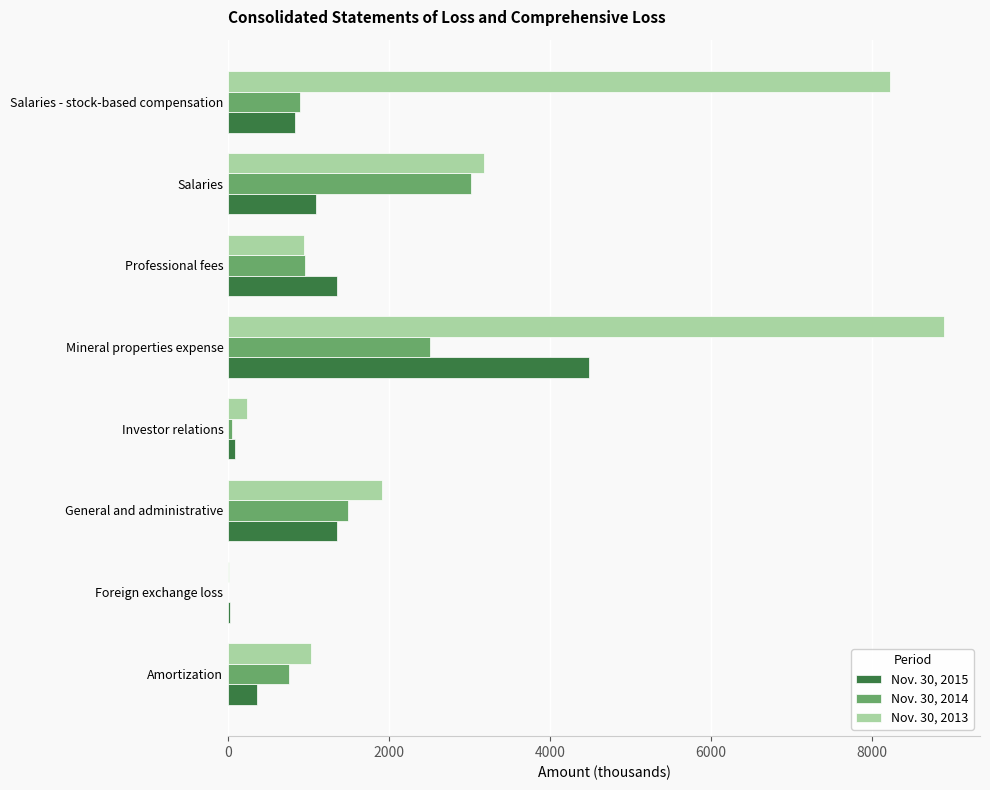

The Nov. 30, 2014 series shows 1757 at Mineral properties expense. True or false?

False